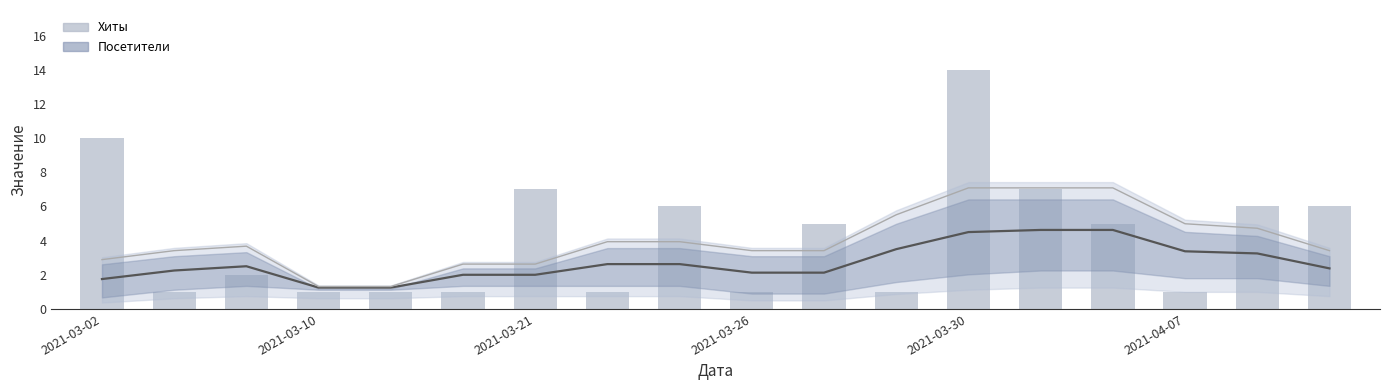

What is the difference between the highest and lowest values at 2021-03-26?

2.4